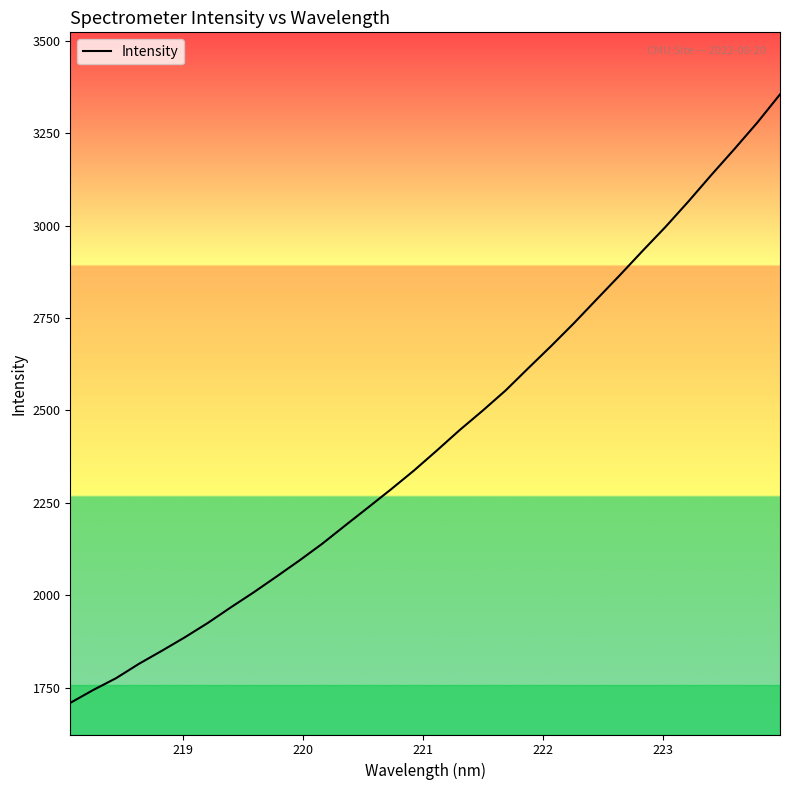

What is the difference between the maximum and minimum values?

1645.3